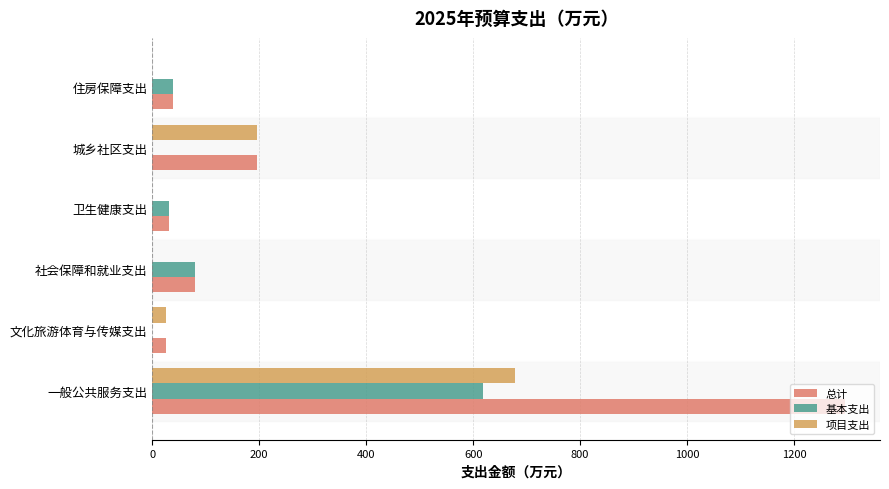

How many distinct data groups are displayed?

3